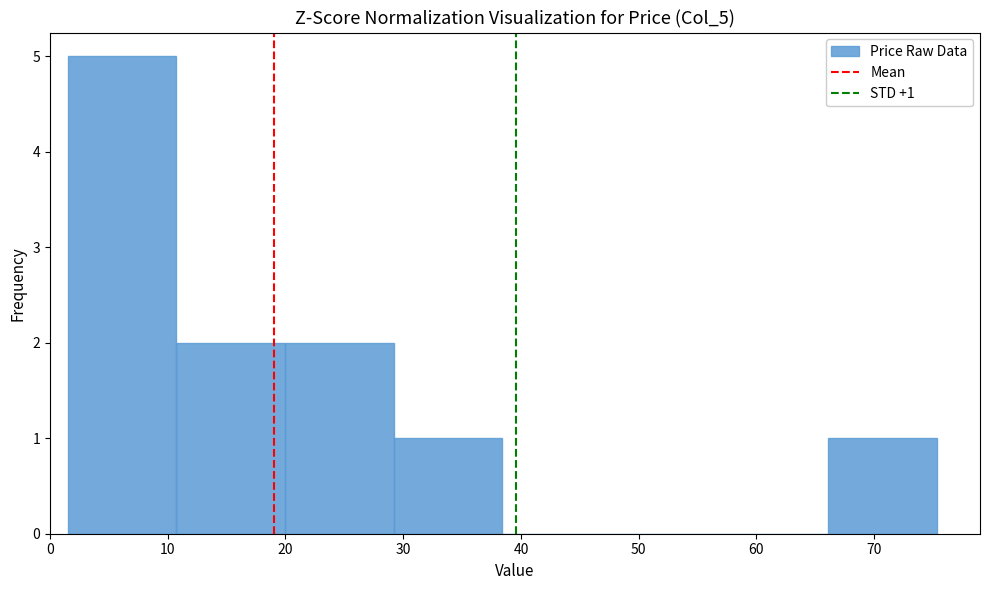

Which range on the x-axis has the tallest bar?

2 to 11